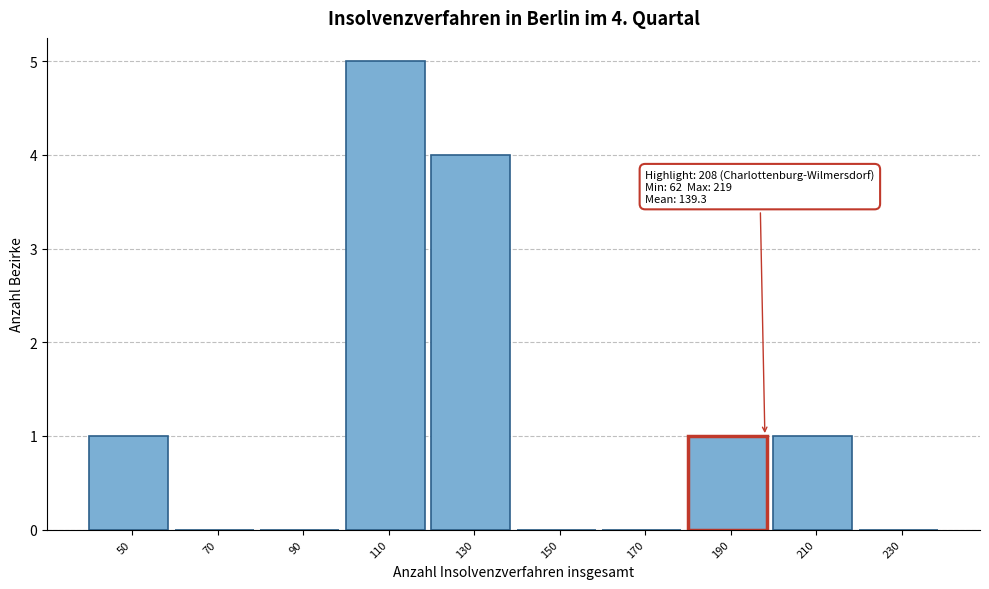

Reading right to left, extract all data points from this chart.

230=0	210=1	190=1	170=0	150=0	130=4	110=5	90=0	70=0	50=1